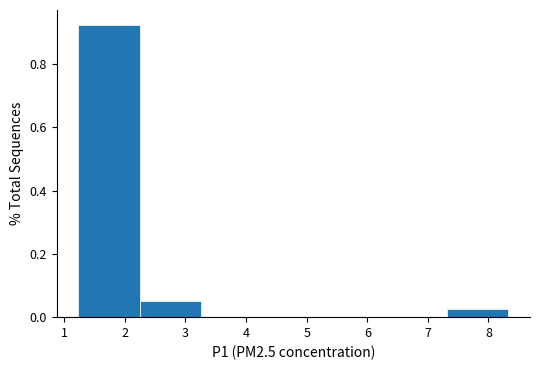

Reading left to right, transcribe this chart: for each bar, give the range it covers on the x-axis and its height. Neither the bar edges nor the heights are printed on the chart, so give them approximately, as read against the axes.

1.2 to 2.2: 0.92
2.2 to 3.3: 0.06
3.3 to 4.3: 0
4.3 to 5.3: 0
5.3 to 6.3: 0
6.3 to 7.3: 0
7.3 to 8.3: 0.02